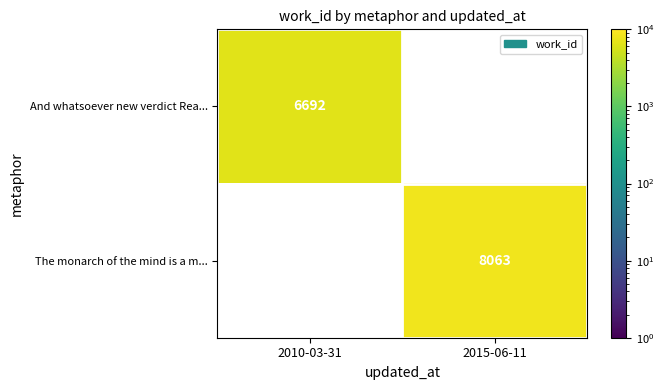

What is the total value across all series at 2010-03-31?

6692